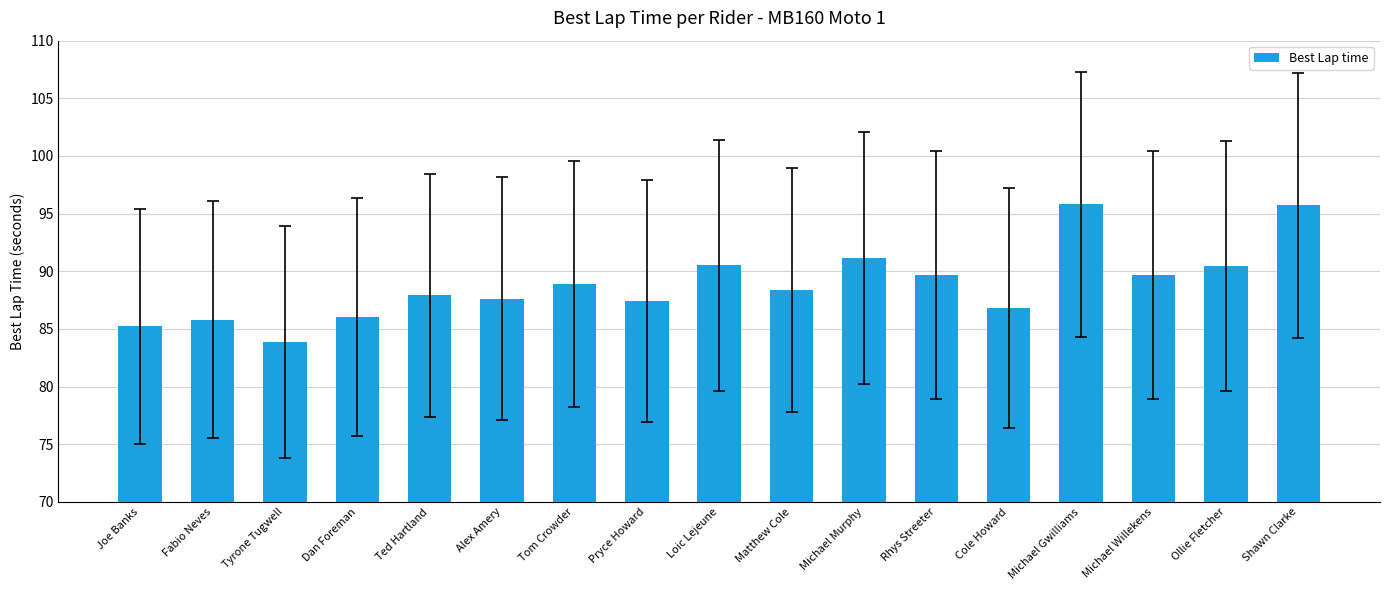

What is the approximate value at Rhys Streeter?

89.7